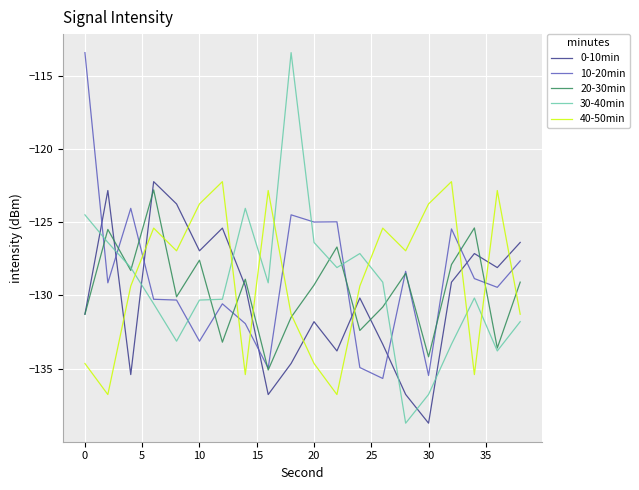

Which series has the widest spread of values?

30-40min